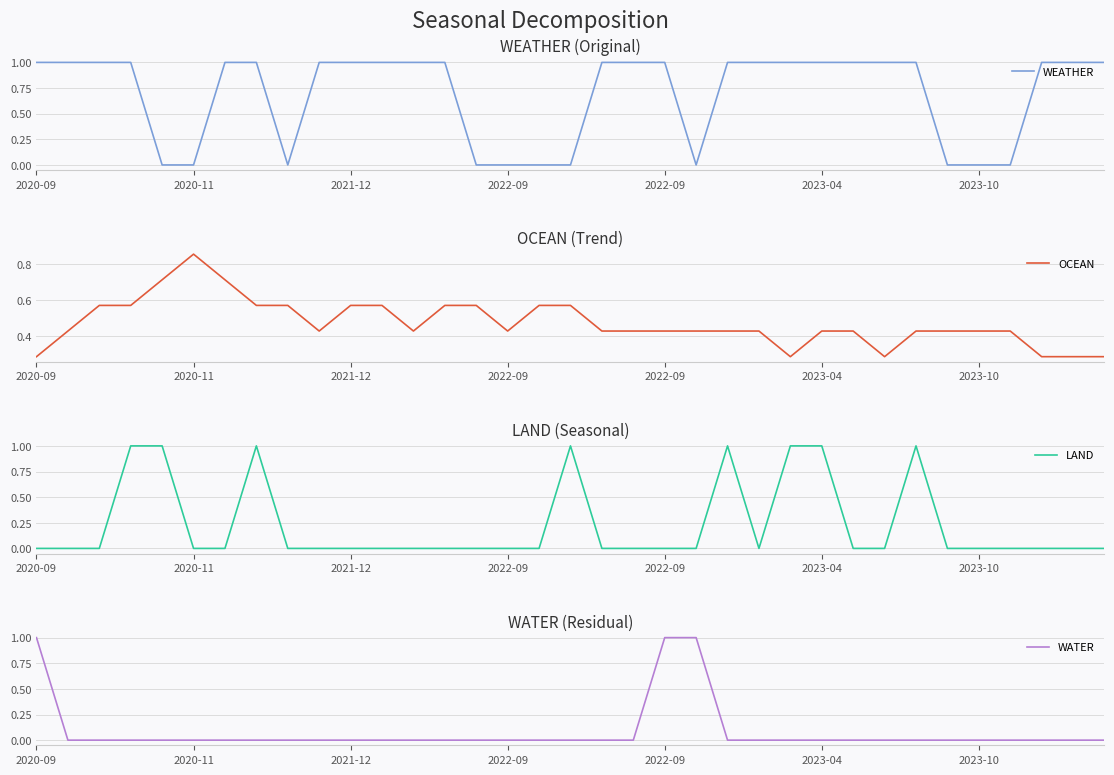

What is the difference between the maximum and minimum values in the LAND series?

1